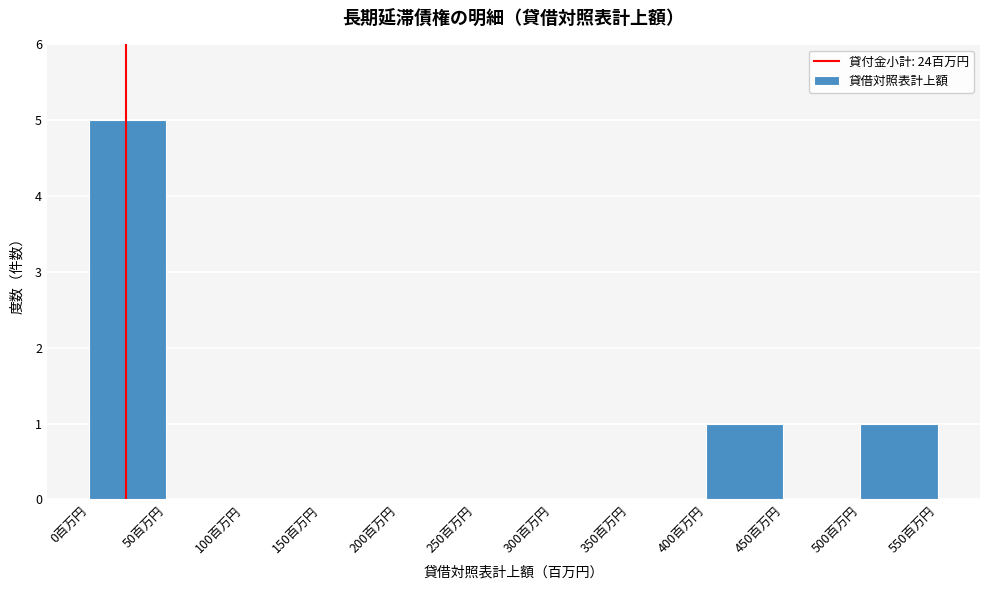

Which range on the x-axis has the tallest bar?

0 to 50